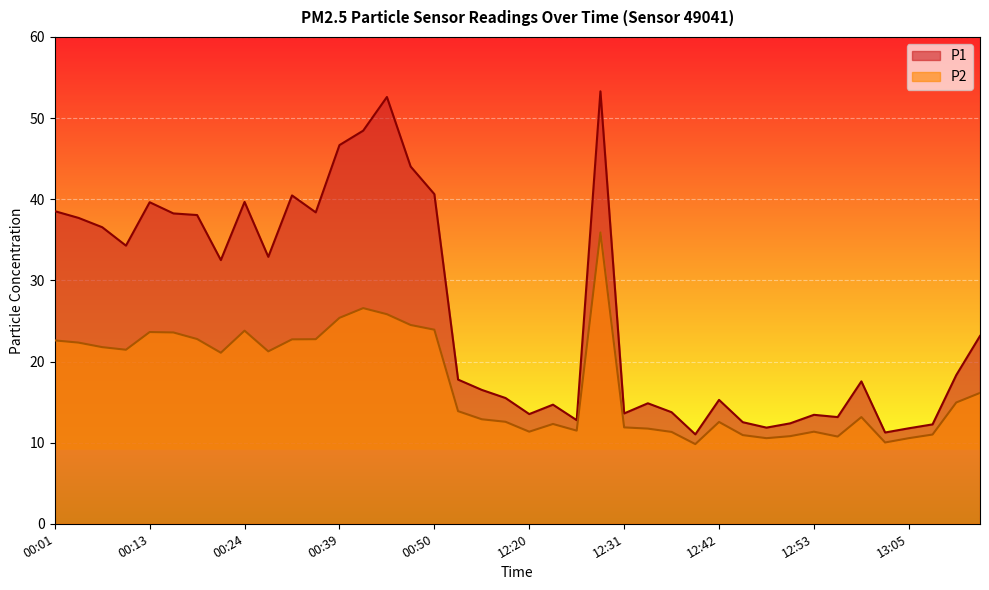

What is the label of the 18th point from the right?

12:26